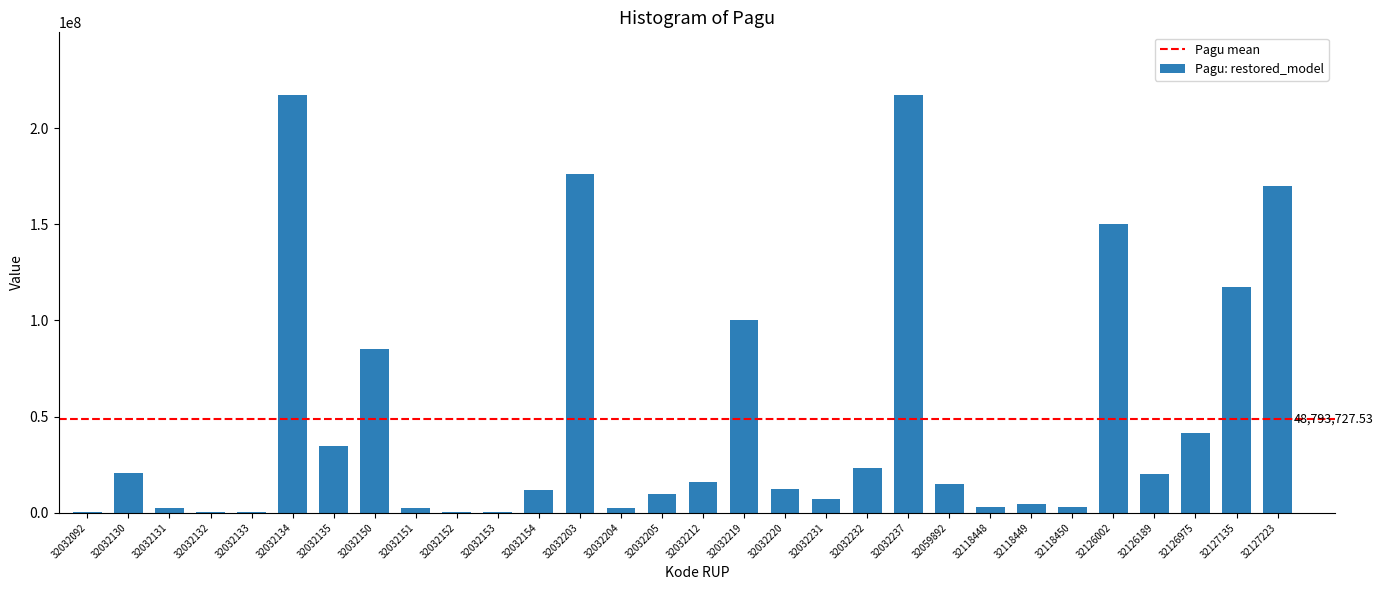

Approximately how many times larger is the value at 32126002 compared to 32032135?

4.3